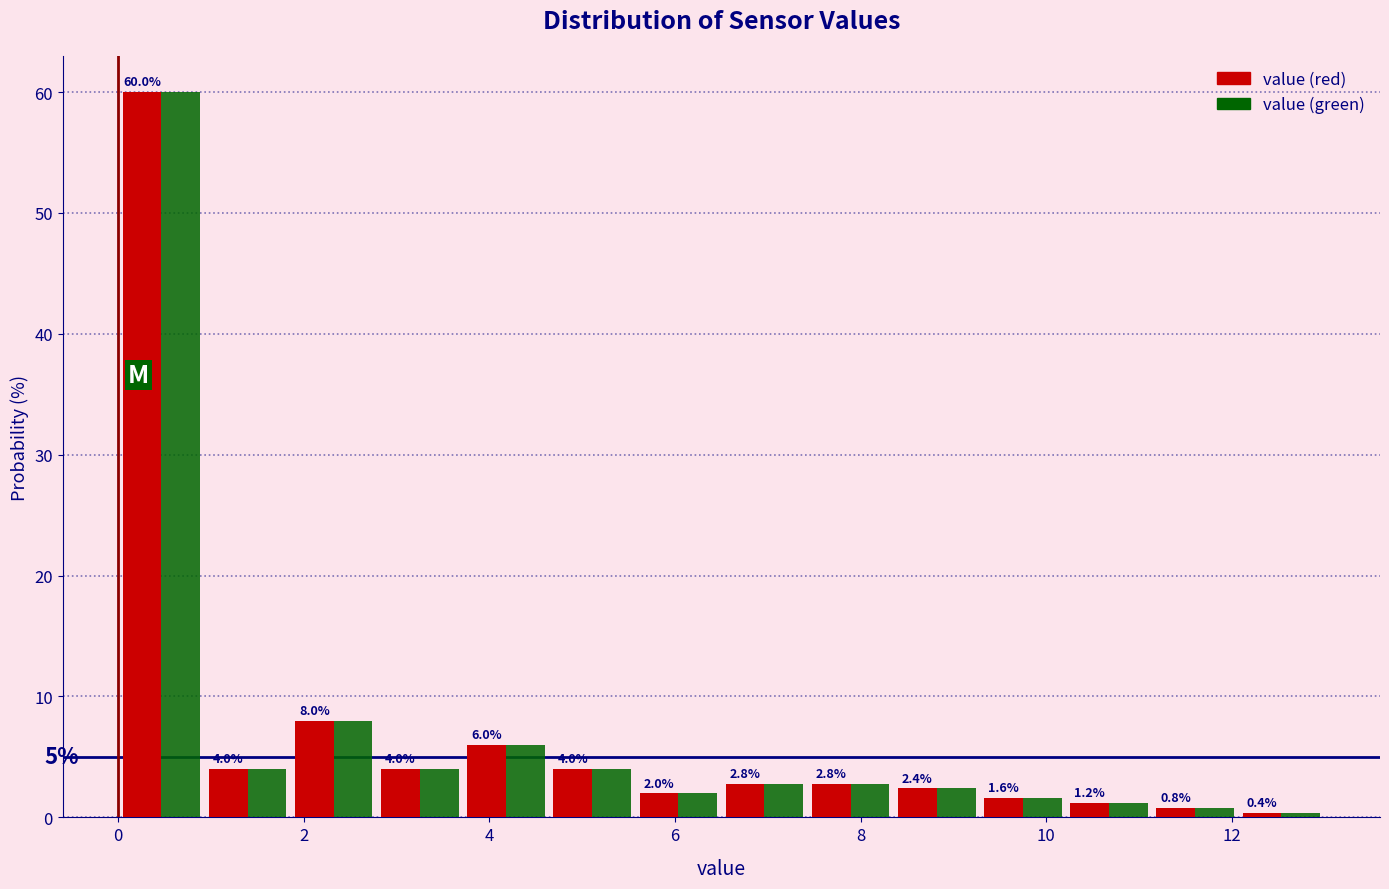

Reading left to right, transcribe this chart: for each range on the x-axis, give the height of each series' bar. The bar edges are not printed on the chart, so give them approximately, as read against the axis.

0.0 to 1.0: value (red)=60.0	value (green)=60.0
1.0 to 1.8: value (red)=4.0	value (green)=4.0
1.8 to 2.8: value (red)=8.0	value (green)=8.0
2.8 to 3.8: value (red)=4.0	value (green)=4.0
3.8 to 4.6: value (red)=6.0	value (green)=6.0
4.6 to 5.6: value (red)=4.0	value (green)=4.0
5.6 to 6.6: value (red)=2.0	value (green)=2.0
6.6 to 7.4: value (red)=2.8	value (green)=2.8
7.4 to 8.4: value (red)=2.8	value (green)=2.8
8.4 to 9.2: value (red)=2.4	value (green)=2.4
9.2 to 10.2: value (red)=1.6	value (green)=1.6
10.2 to 11.2: value (red)=1.2	value (green)=1.2
11.2 to 12.0: value (red)=0.8	value (green)=0.8
12.0 to 13.0: value (red)=0.4	value (green)=0.4